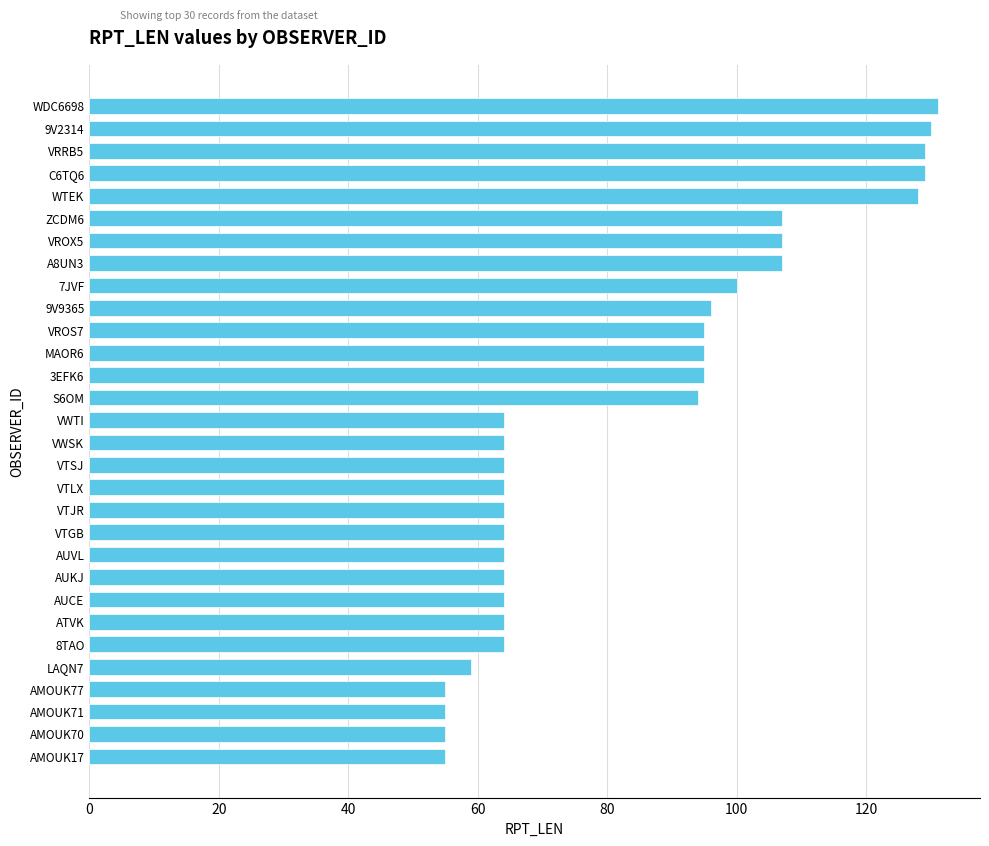

How many distinct data groups are displayed?

1